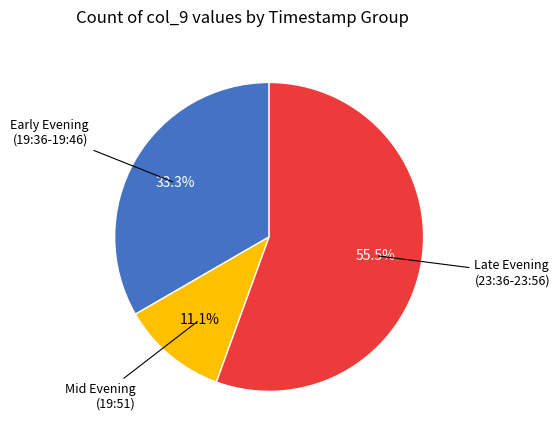

Does any single category account for the majority?

Yes